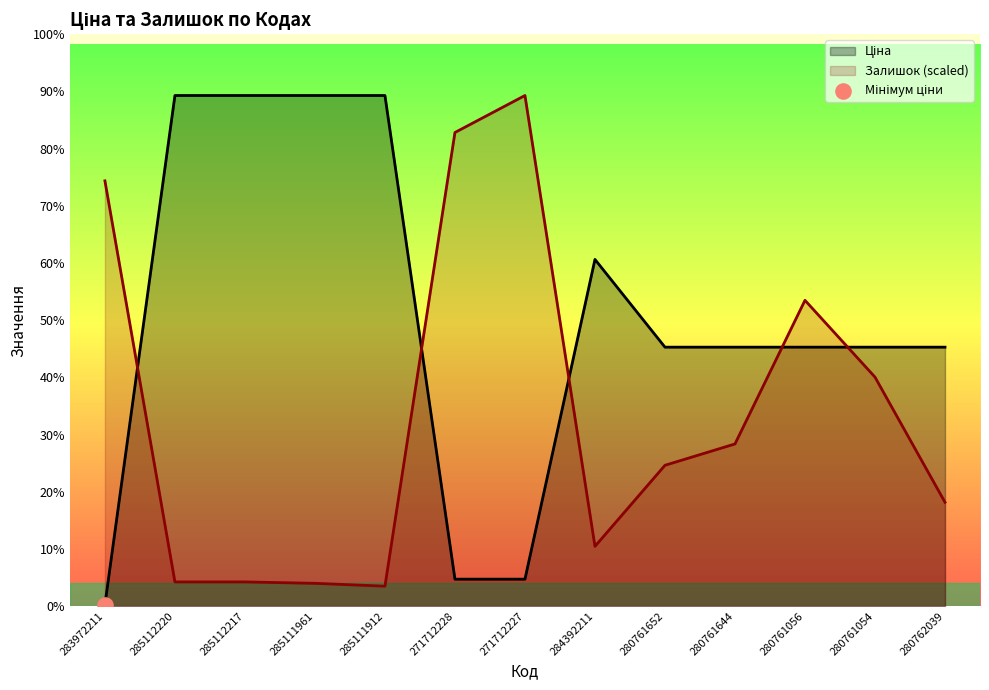

Which series reaches the maximum Y coordinate?

Ціна